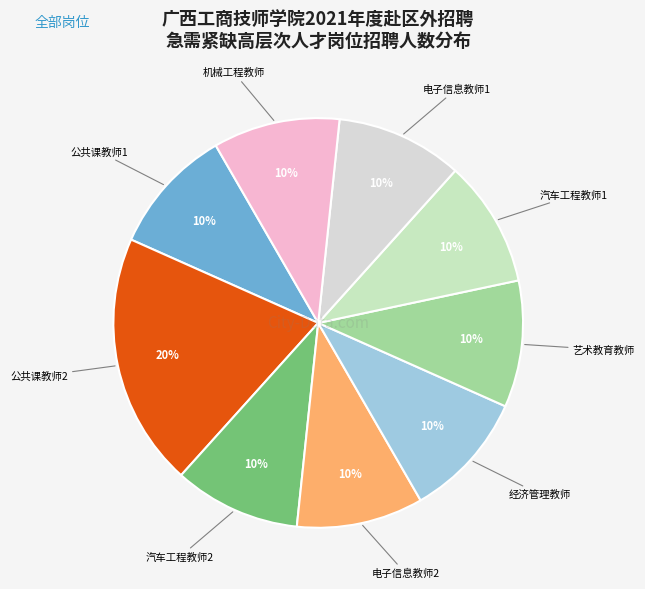

To the nearest percent, what is the difference between the largest and smallest slice percentages?

10%